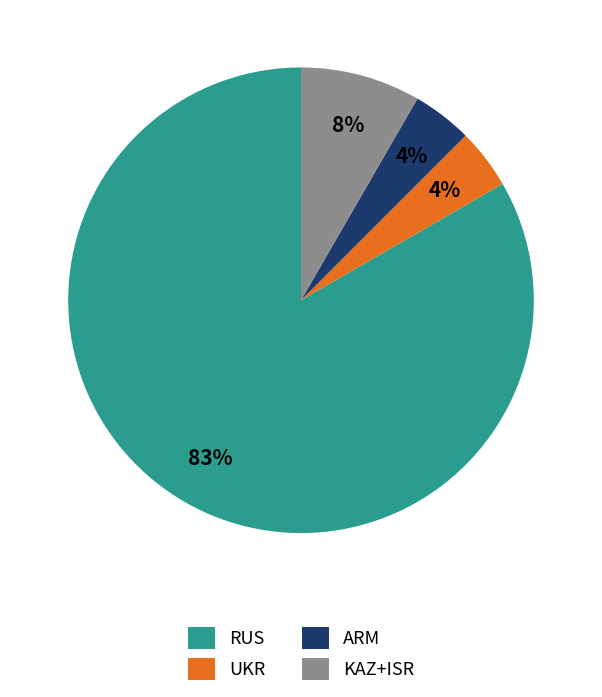

To the nearest percent, what percentage of the pie is KAZ+ISR?

8%